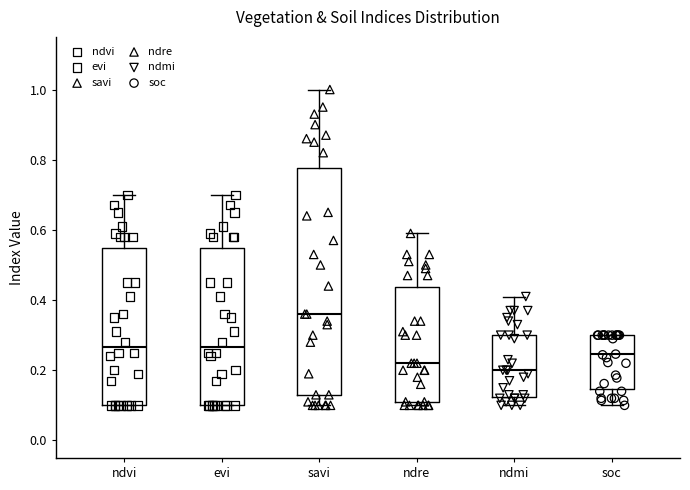

Which box's median line is the highest?

savi